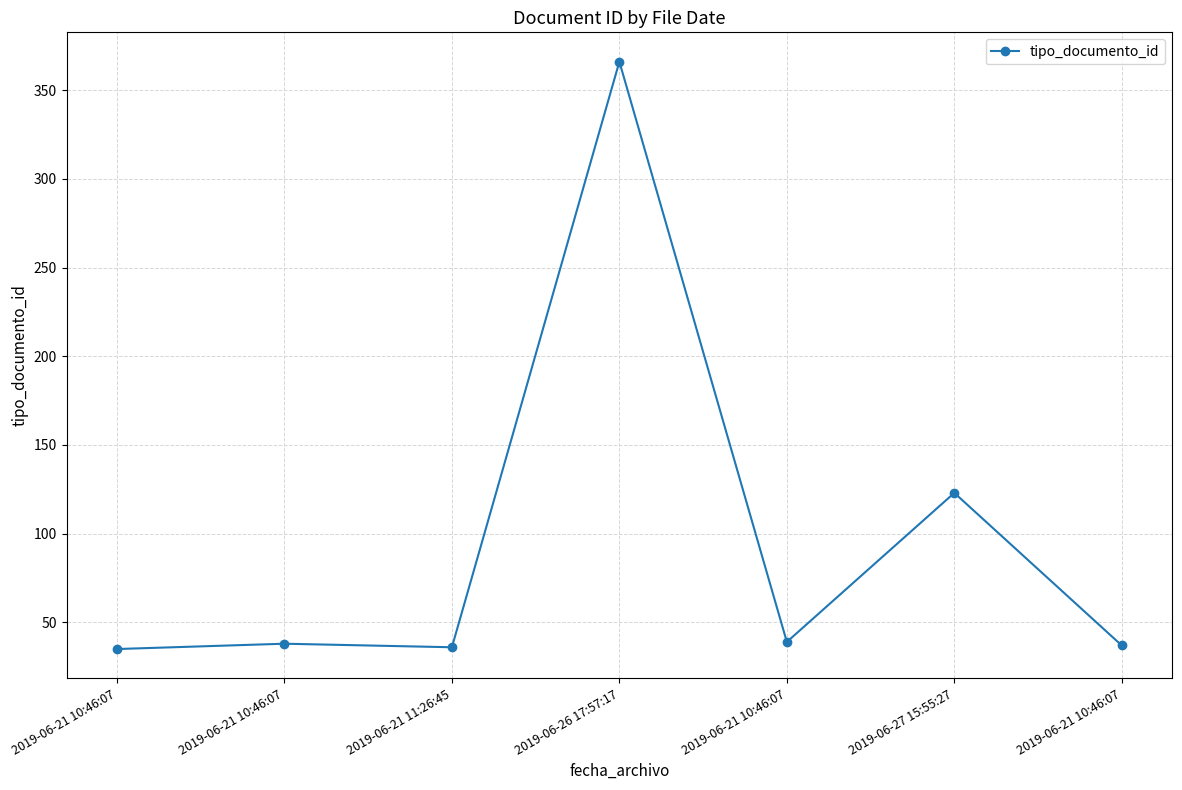

Reading right to left, what are all the values shown in this chart?

2019-06-21 10:46:07=37	2019-06-27 15:55:27=123	2019-06-21 10:46:07=39	2019-06-26 17:57:17=366	2019-06-21 11:26:45=36	2019-06-21 10:46:07=38	2019-06-21 10:46:07=35